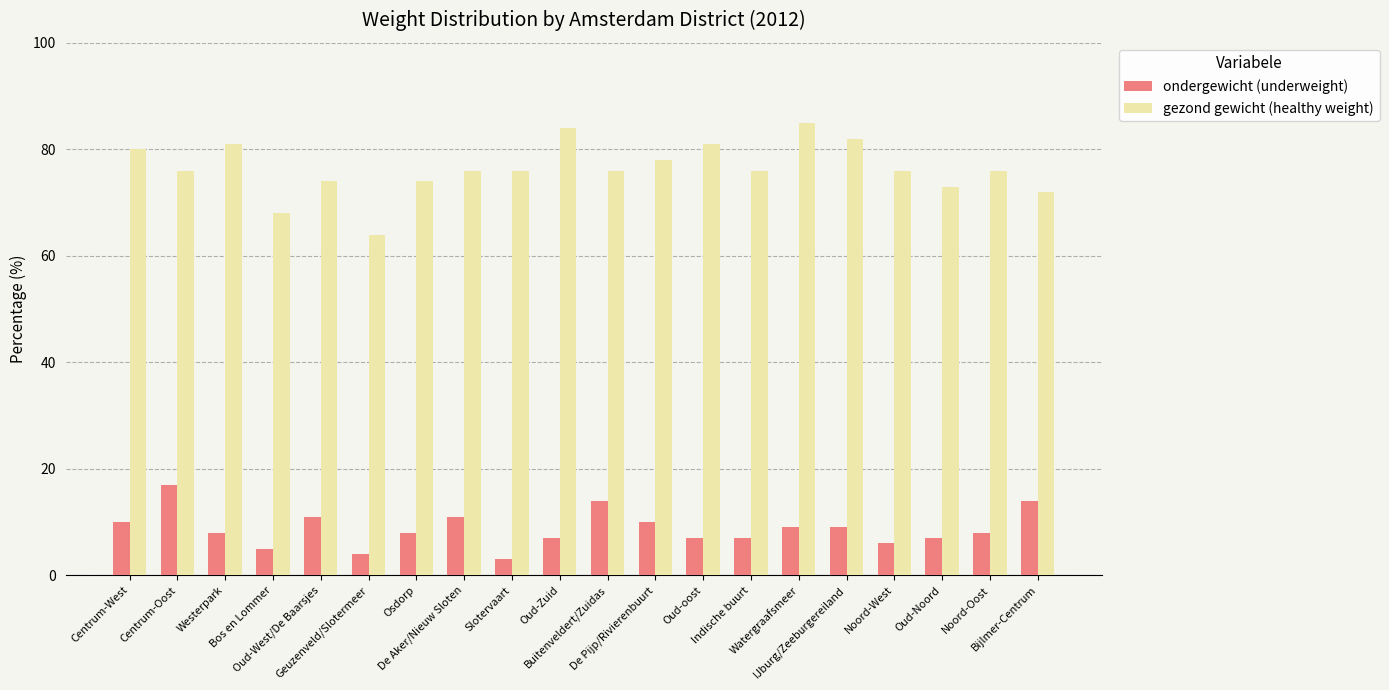

Reading right to left, extract all data points from this chart.

ondergewicht (underweight): 14	8	7	6	9	9	7	7	10	14	7	3	11	8	4	11	5	8	17	10
gezond gewicht (healthy weight): 72	76	73	76	82	85	76	81	78	76	84	76	76	74	64	74	68	81	76	80